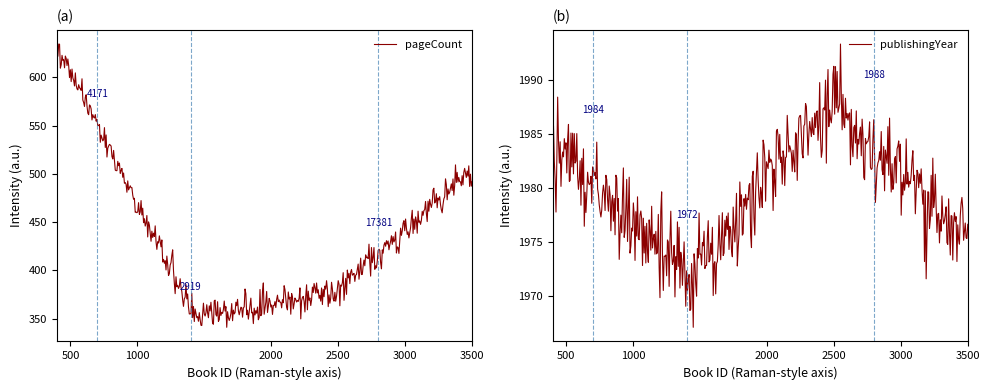

Reading left to right, list all the values displayed in this chart.

pageCount: 632	352	376	504
publishingYear: 1984	1972	1988	1975